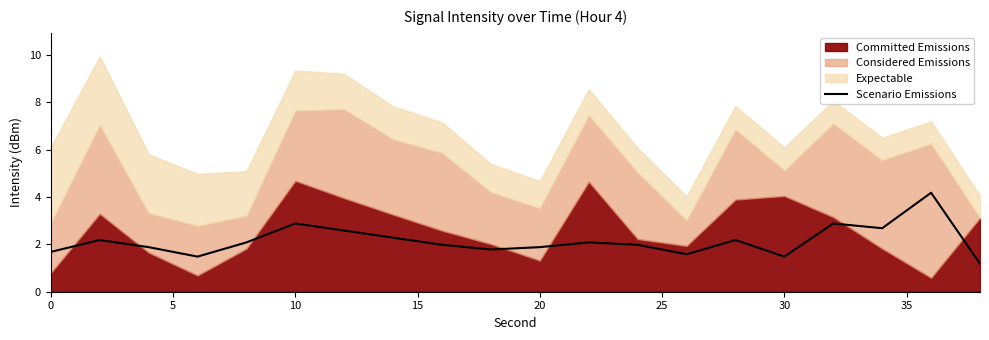

What is the minimum value for Scenario Emissions?

1.2